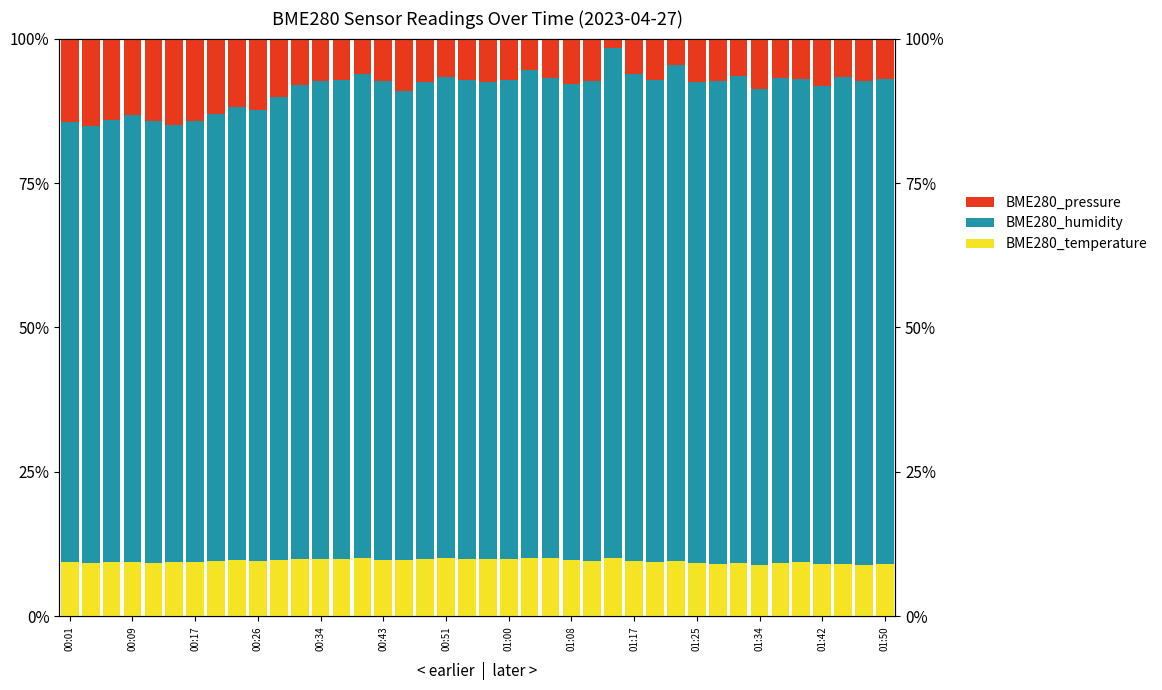

Is the value of BME280_pressure at 00:26 greater than the value of BME280_temperature at 20?

Yes